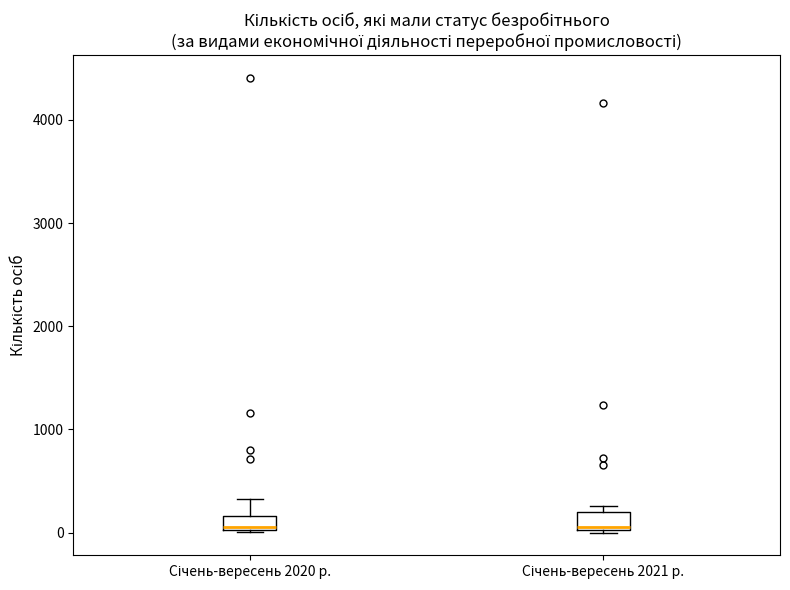

Where is the upper edge of the box for Січень-вересень 2020 р. on the y-axis? The values are not printed on the chart, so give them approximately, as read against the axis.

200